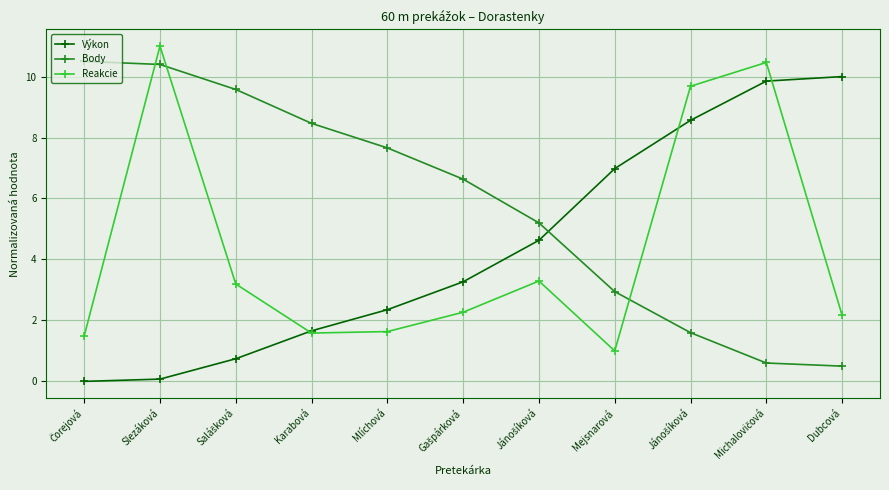

How many lines are shown in the chart?

3